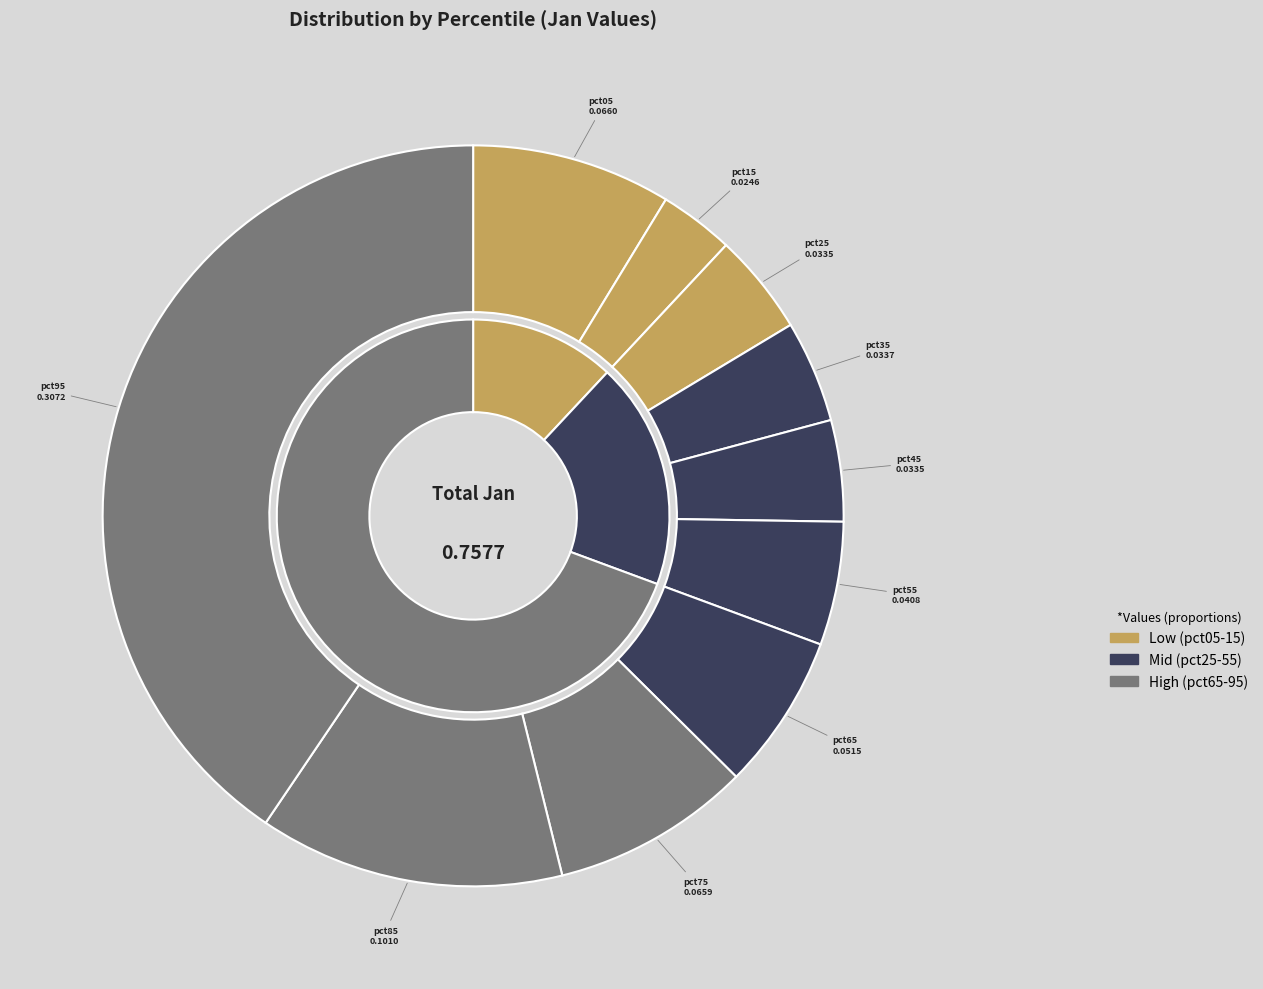

To the nearest percent, what portion does pct25 represent?

4%